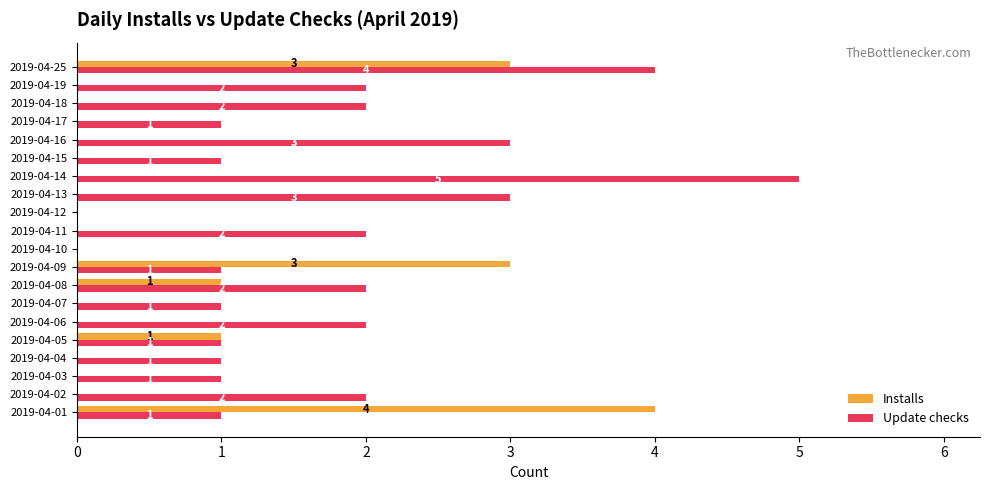

Which series changed the most between 2019-04-10 and 2019-04-15?

Update checks